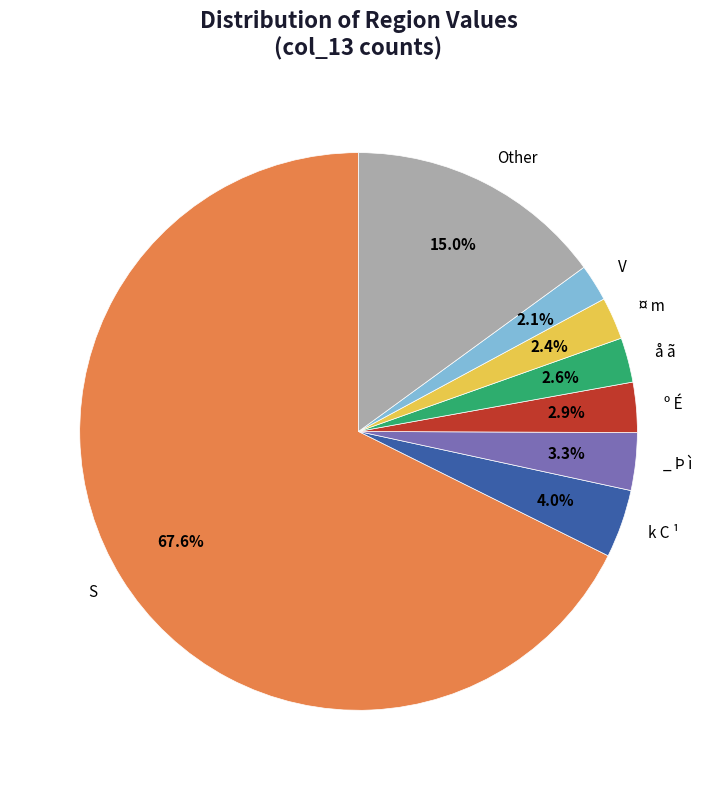

Does any single category account for the majority?

Yes